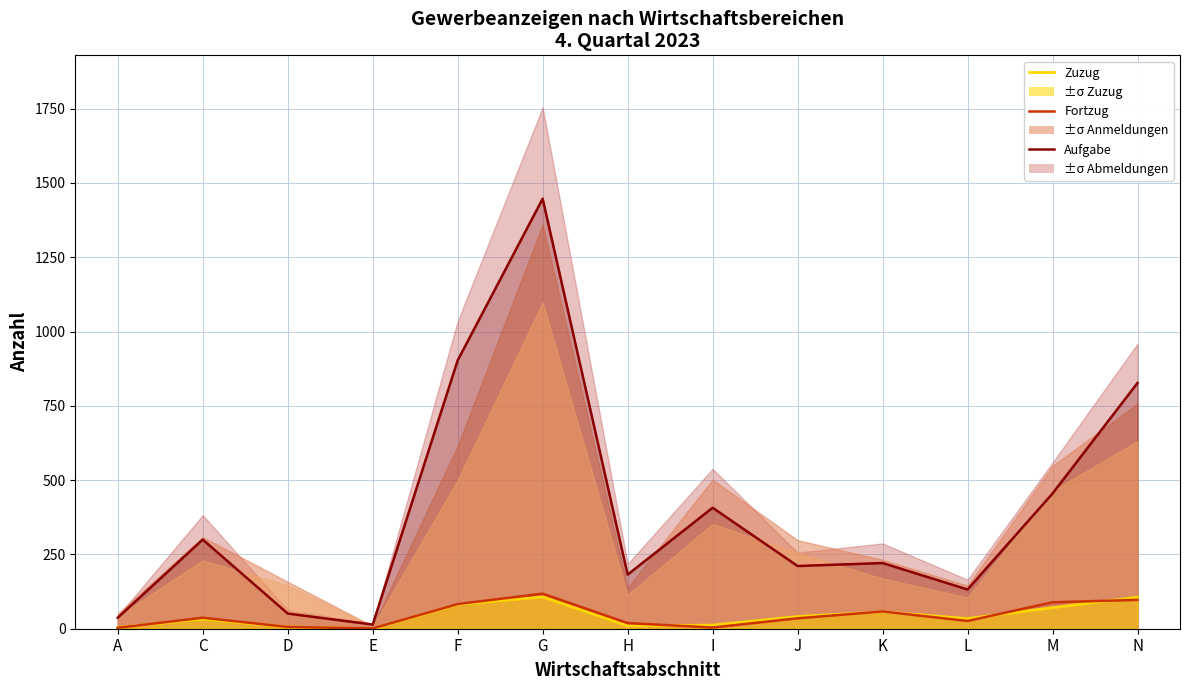

Count the number of categories in the chart.

13